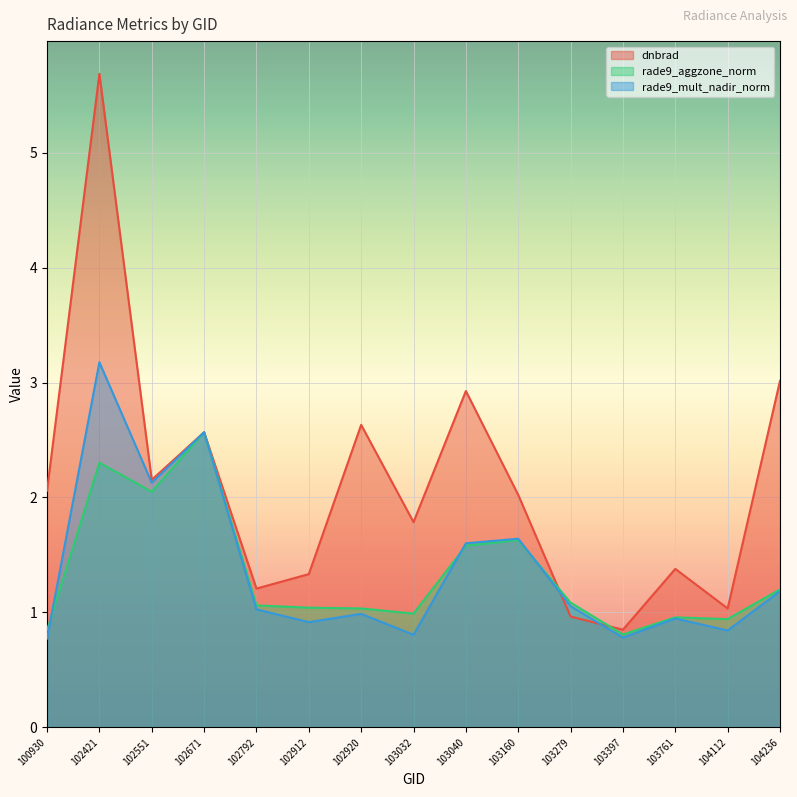

What is the sum of the rade9_mult_nadir_norm values at 103032 and 103761?

1.8